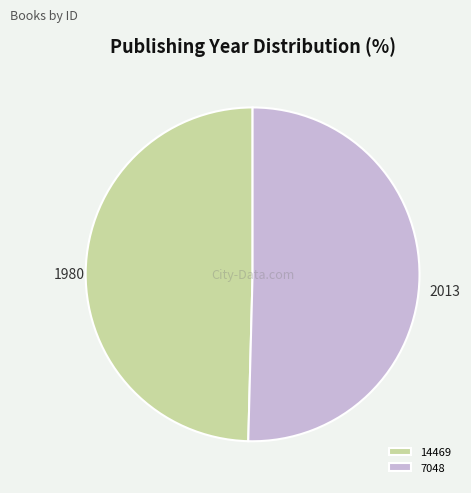

Between 14469 and 7048, which is larger?

7048